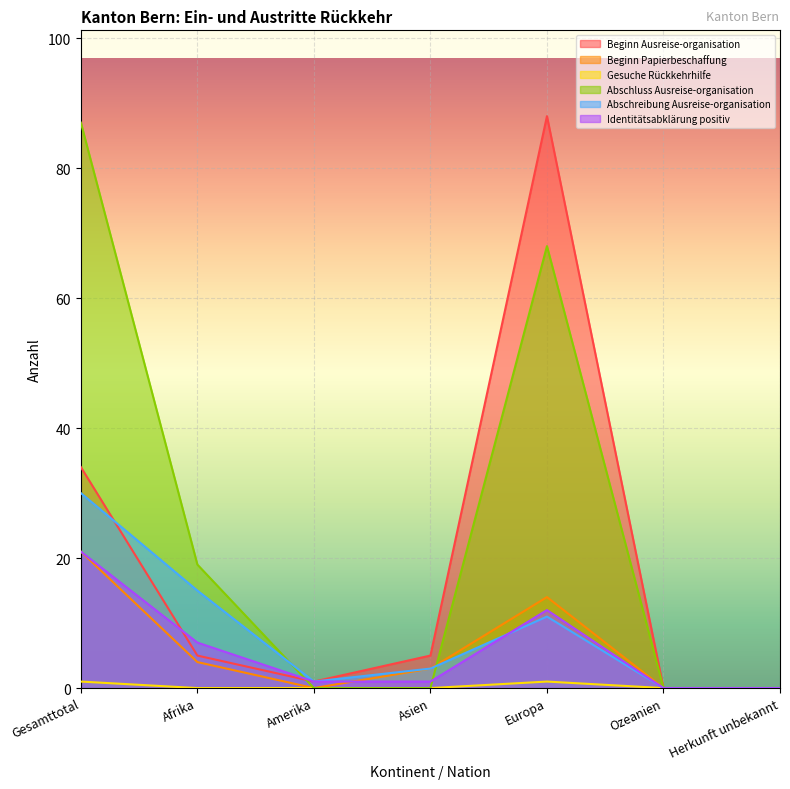

At which category is the sum across all series the highest?

Gesamttotal